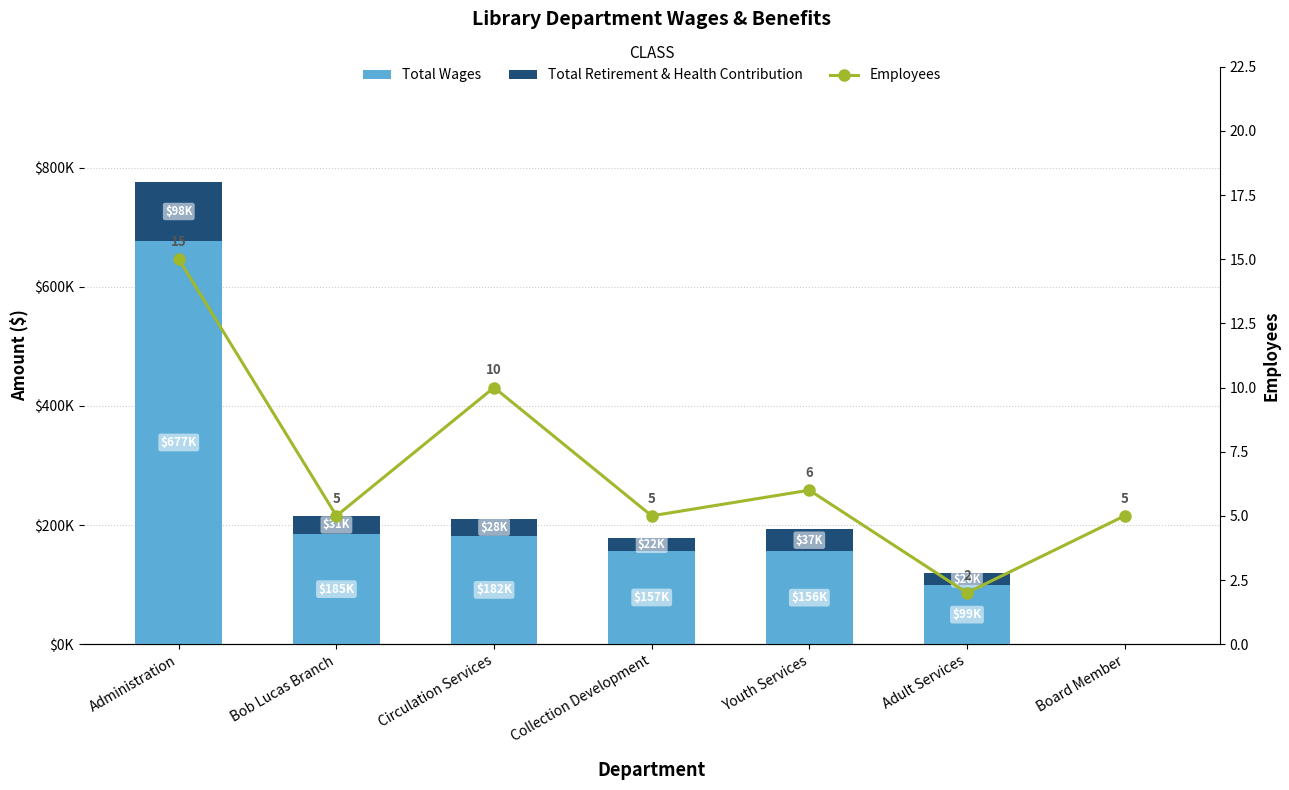

Reading left to right, what are all the values shown in this chart?

Total Wages: 677376	184857	182239	156837	156141	99219	0
Total Retirement & Health Contribution: 98453	30834	28498	21688	36883	20361	0
Employees: 15	5	10	5	6	2	5